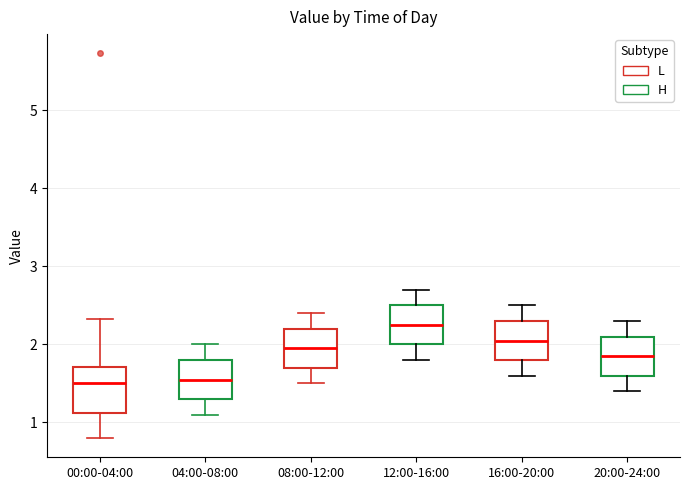

Where does the upper whisker of the box for 04:00-08:00 end on the y-axis? The values are not printed on the chart, so give them approximately, as read against the axis.

2.0